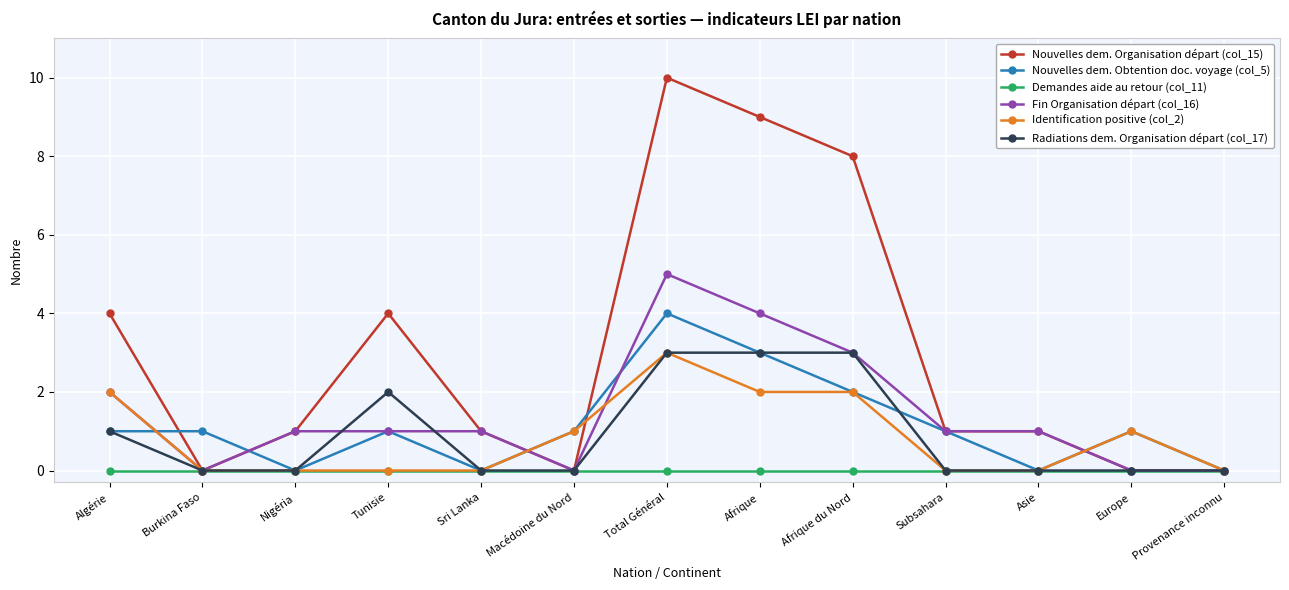

What is the label of the 11th point from the right?

Nigéria